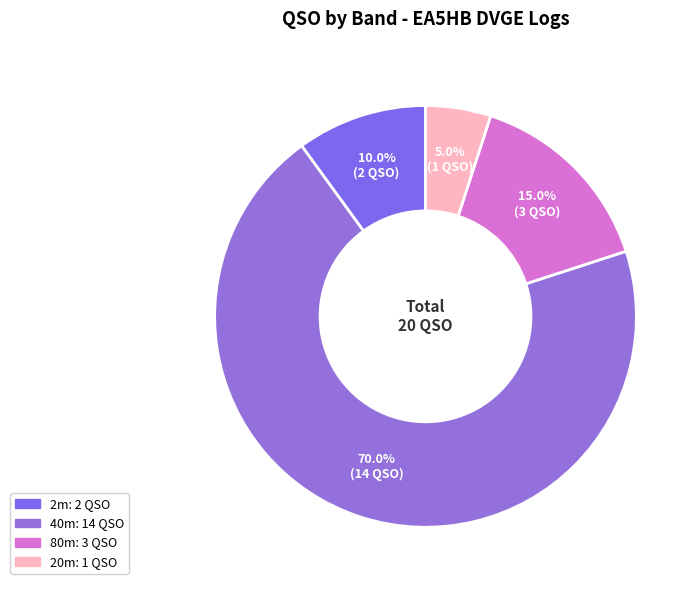

Is there any slice that represents more than half of the pie?

Yes